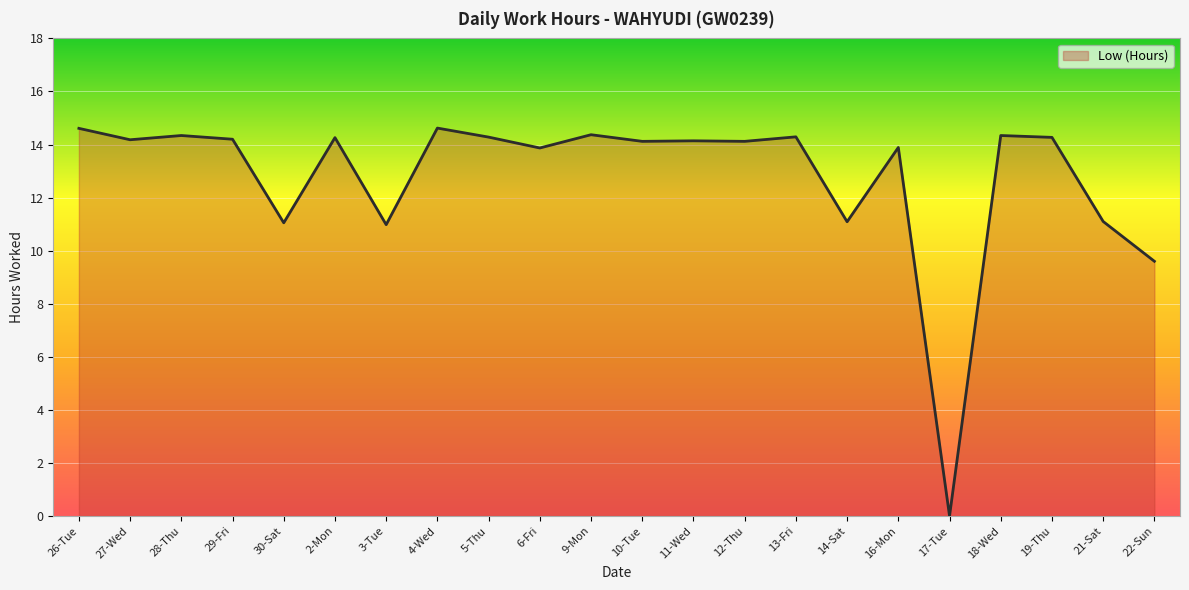

How many values exceed 14?

14